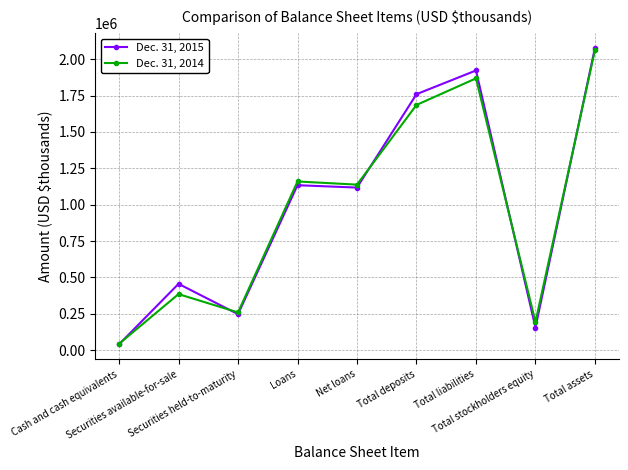

Does the chart display data point markers on the line(s)?

Yes